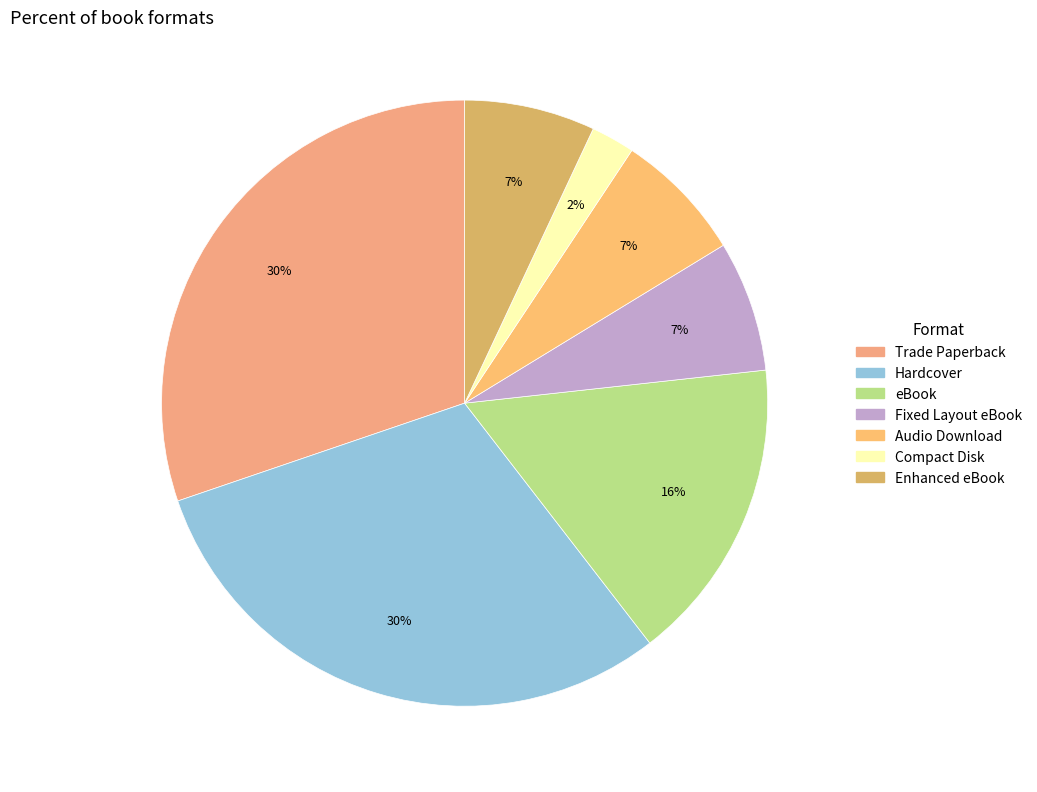

Between Hardcover and Trade Paperback, which is larger?

Hardcover